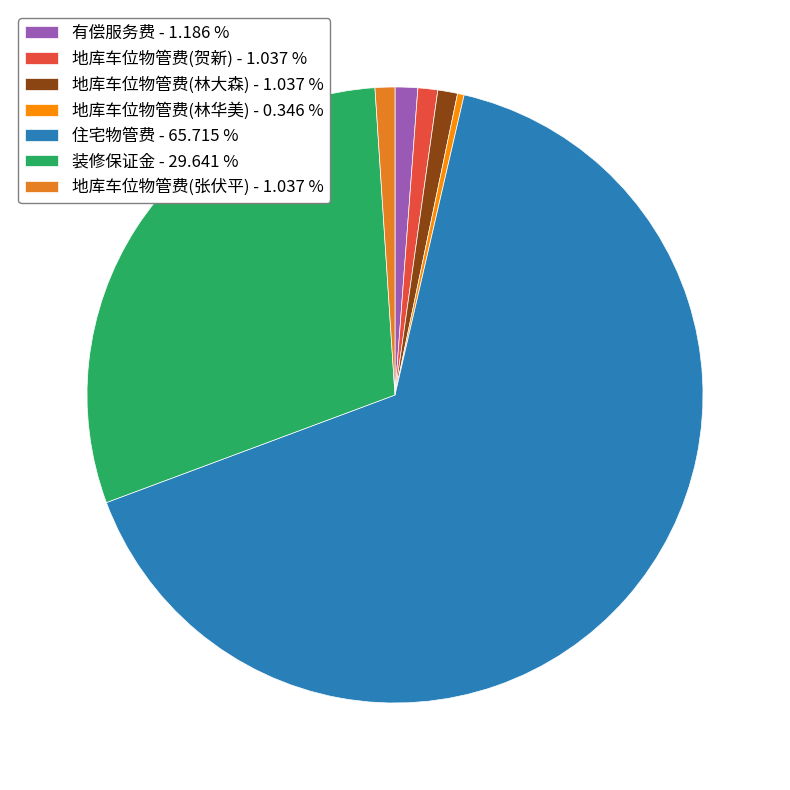

Approximately how many times larger is the value at 地库车位物管费(林华美) compared to 地库车位物管费(林大森)?

0.3